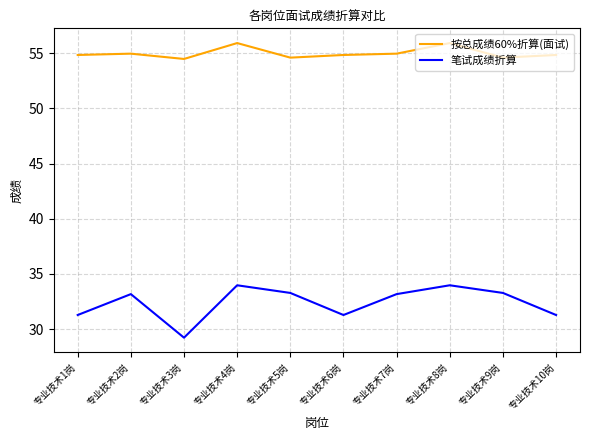

What is the sum of the 按总成绩60%折算(面试) values at 专业技术3岗 and 专业技术5岗?

109.1